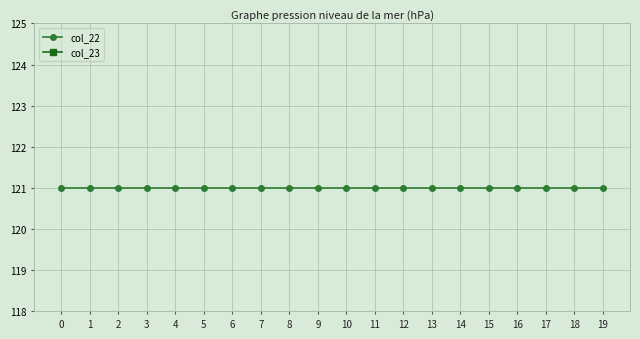

How many data points in col_23 are above 37?

7